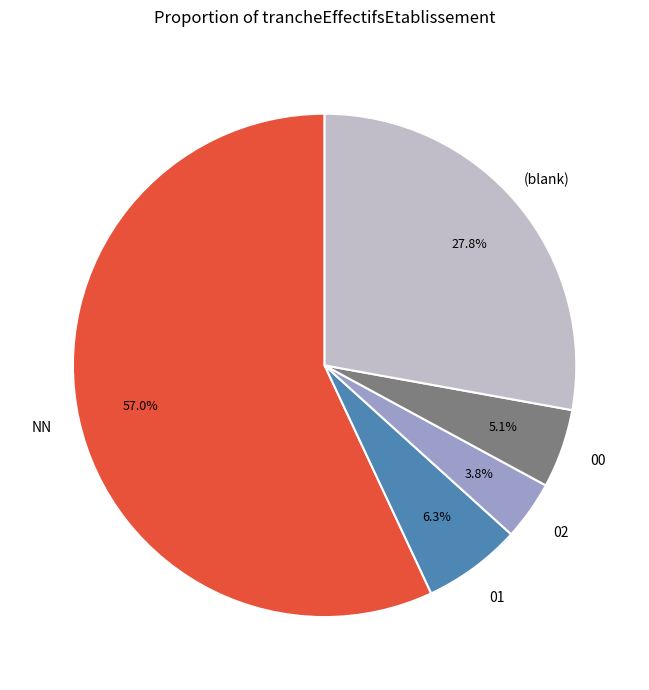

Does any single category account for the majority?

Yes